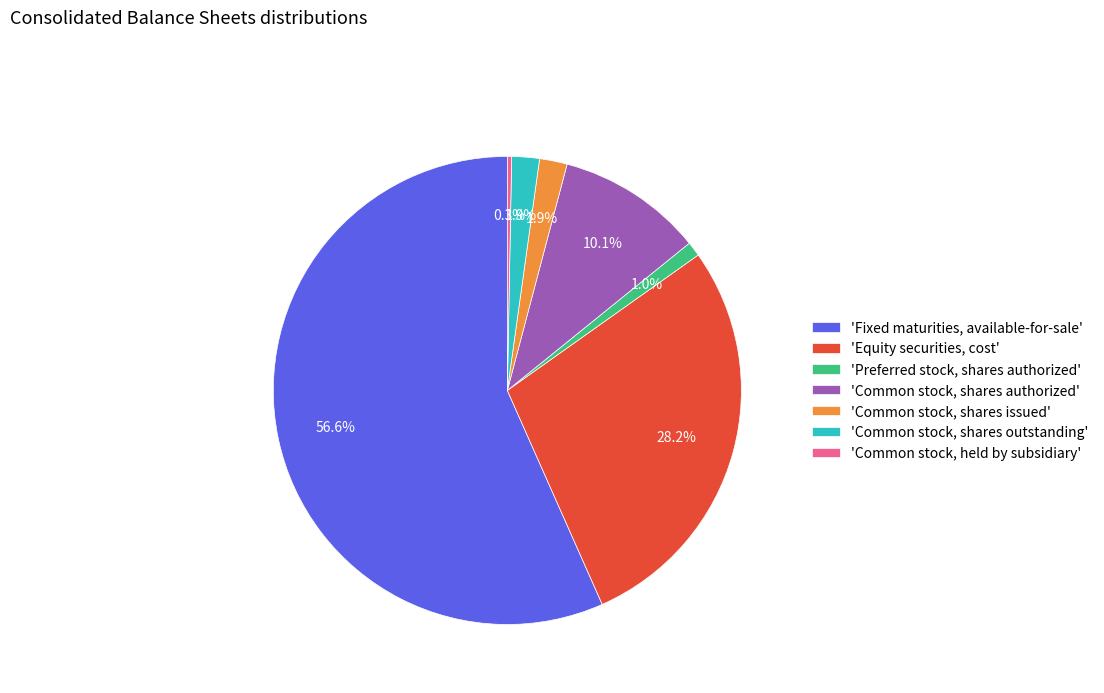

Which category accounts for the majority?

'Fixed maturities, available-for-sale'